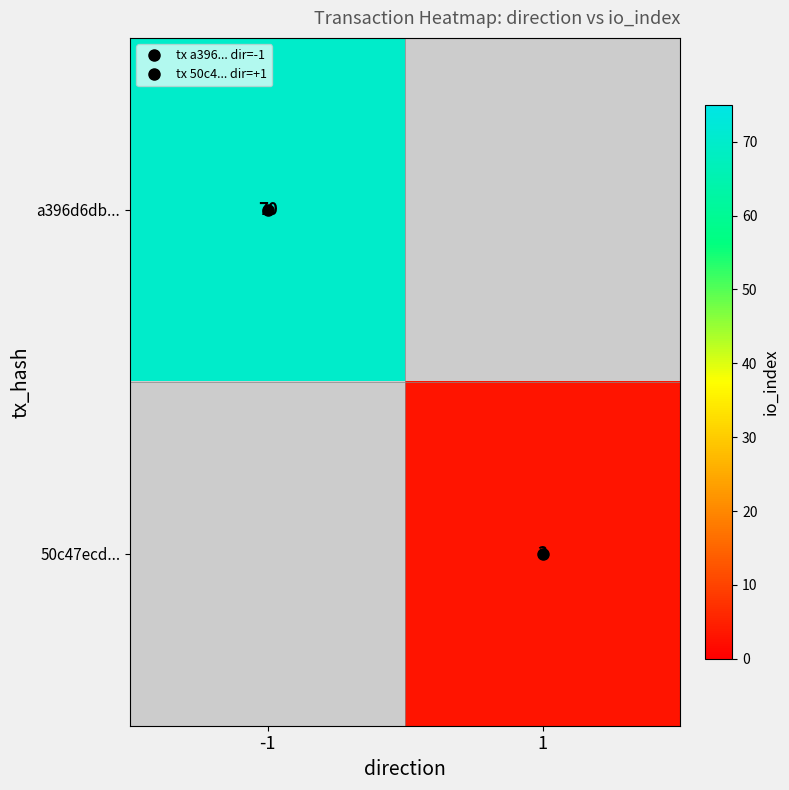

At which label is a396d6db... closest to 70?

-1